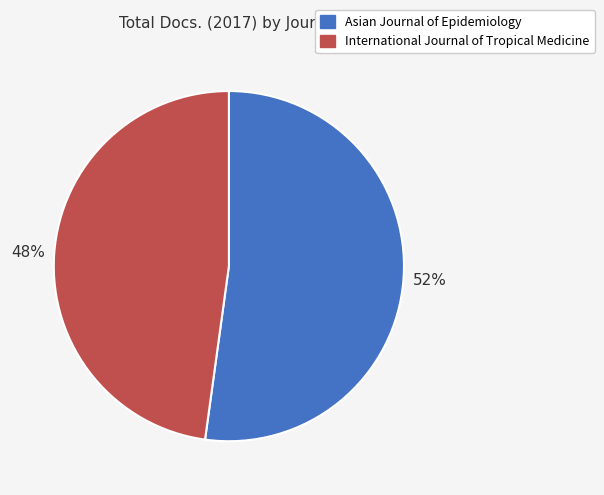

Count the number of slices in the pie.

2